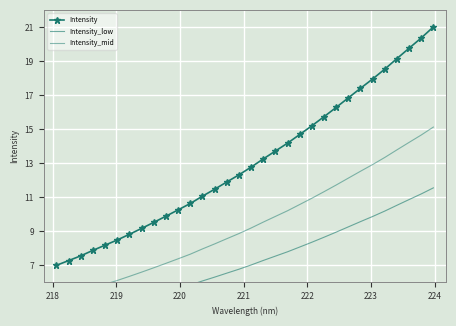

True or false: Intensity_mid and Intensity_low intersect in this chart.

False